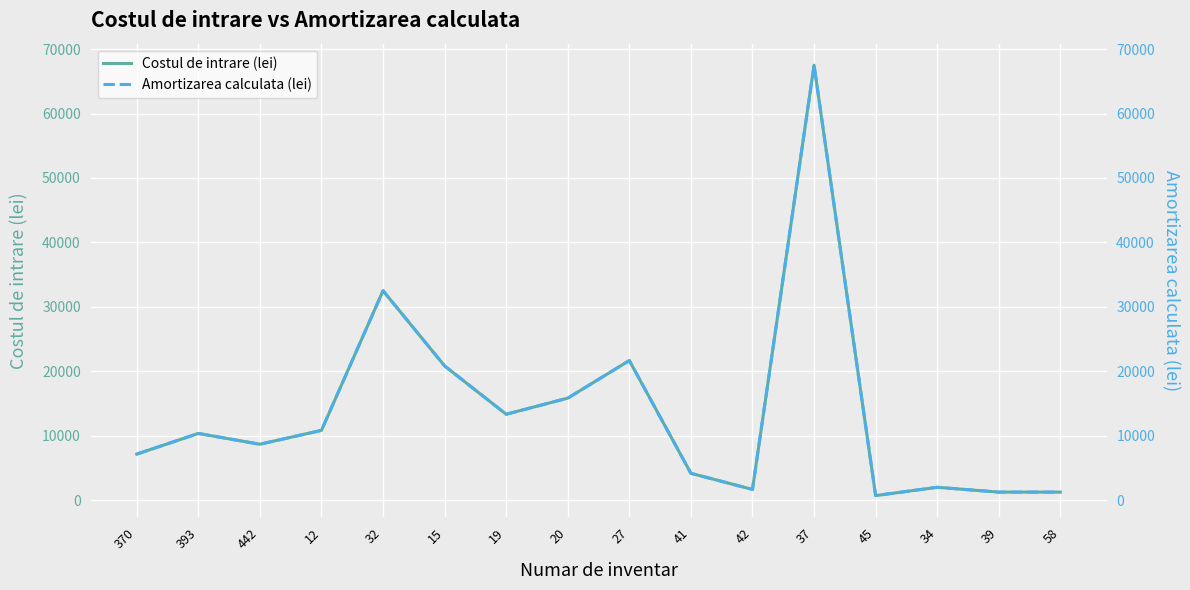

What is the sum of all Costul de intrare (lei) values?

219720.8